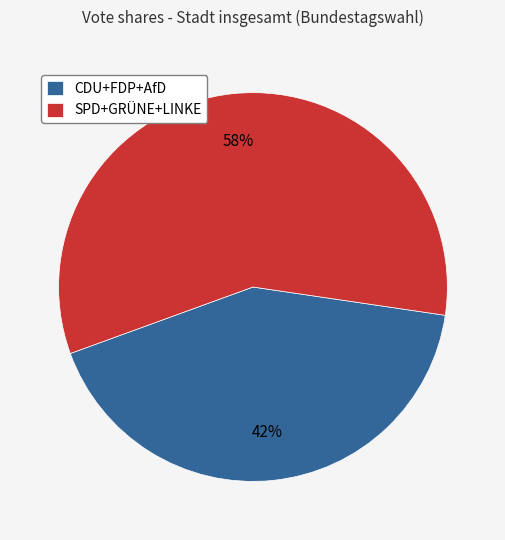

To the nearest percent, what portion does SPD+GRÜNE+LINKE represent?

58%